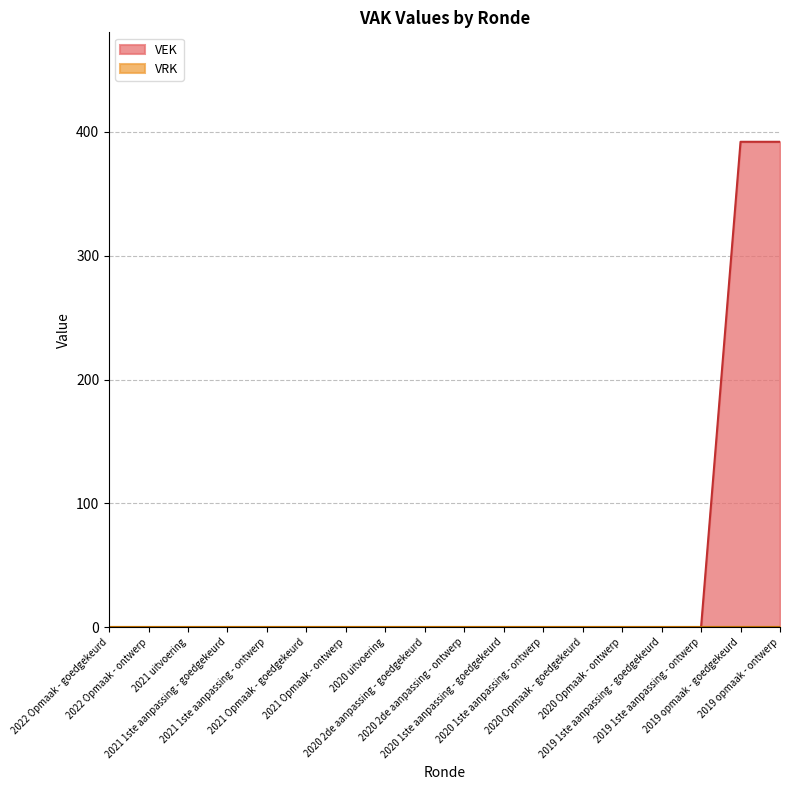

What is the label of the 2nd point from the left?

2022 Opmaak - ontwerp